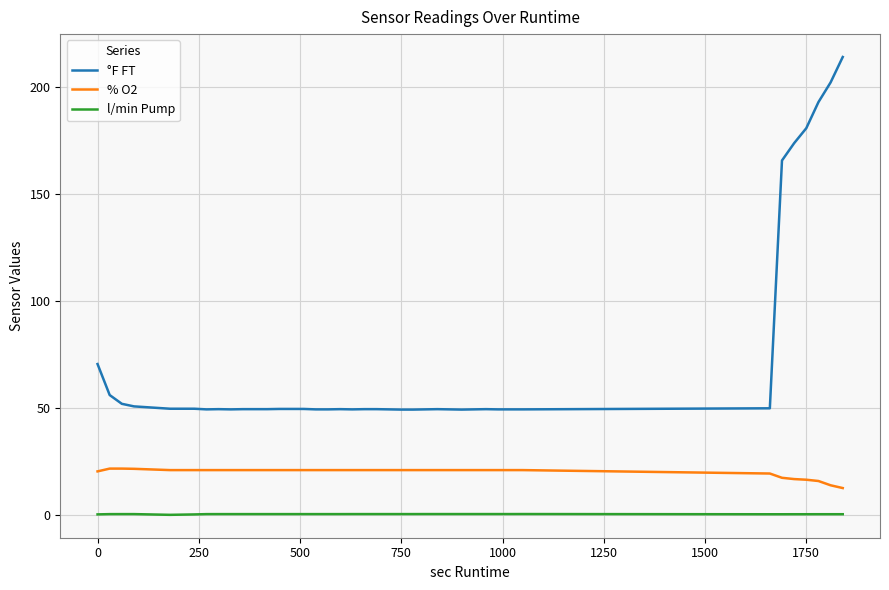

Which series has the largest total across all categories?

°F FT